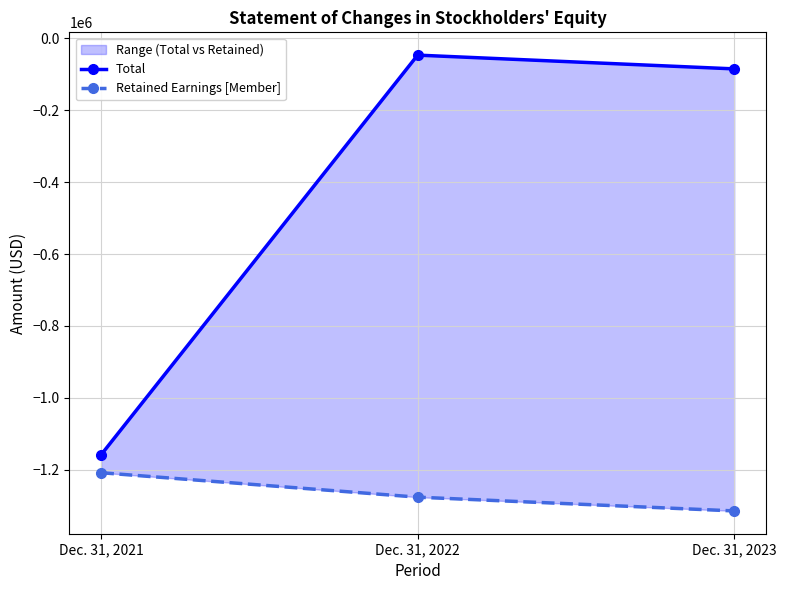

What is the difference between the highest and lowest values at Dec. 31, 2023?

1230263